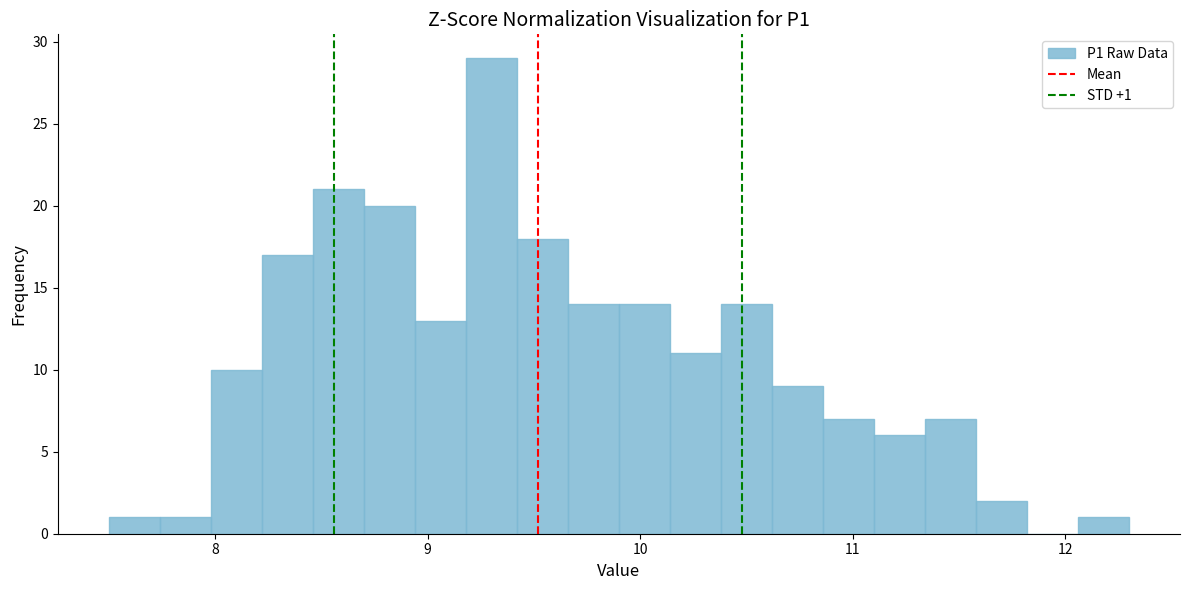

Read against the x-axis, roughly where is the centre of the tallest bar?

9.3